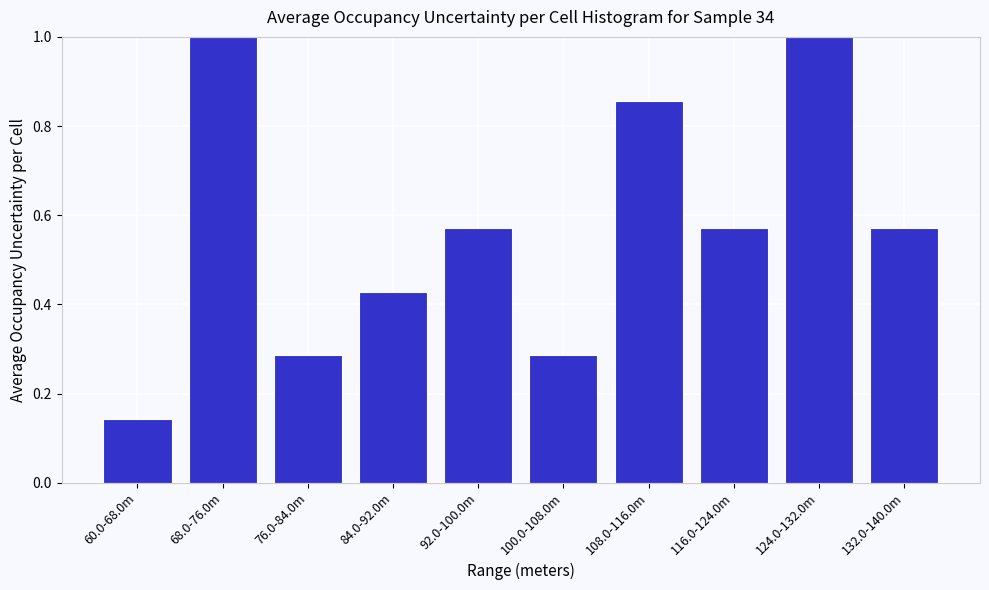

What is the sum of the values at 116.0-124.0m and 92.0-100.0m?

1.1